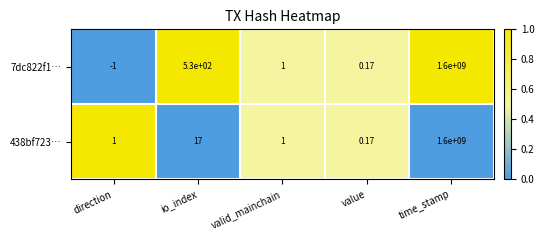

At which category is the sum across all series the highest?

time_stamp